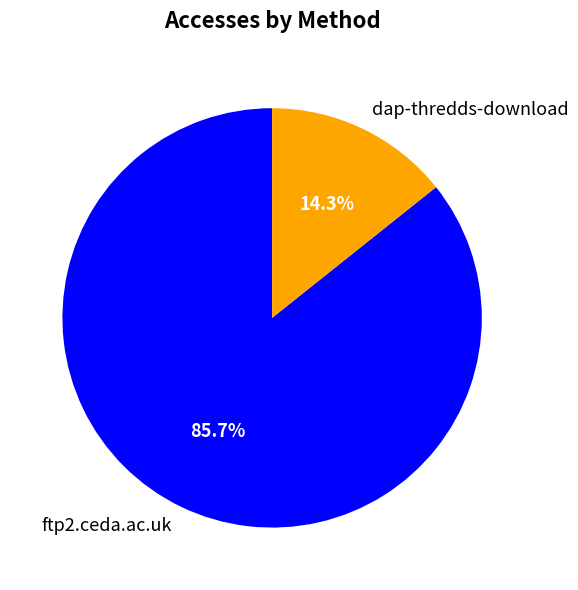

True or false: dap-thredds-download accounts for 14% of the total.

True